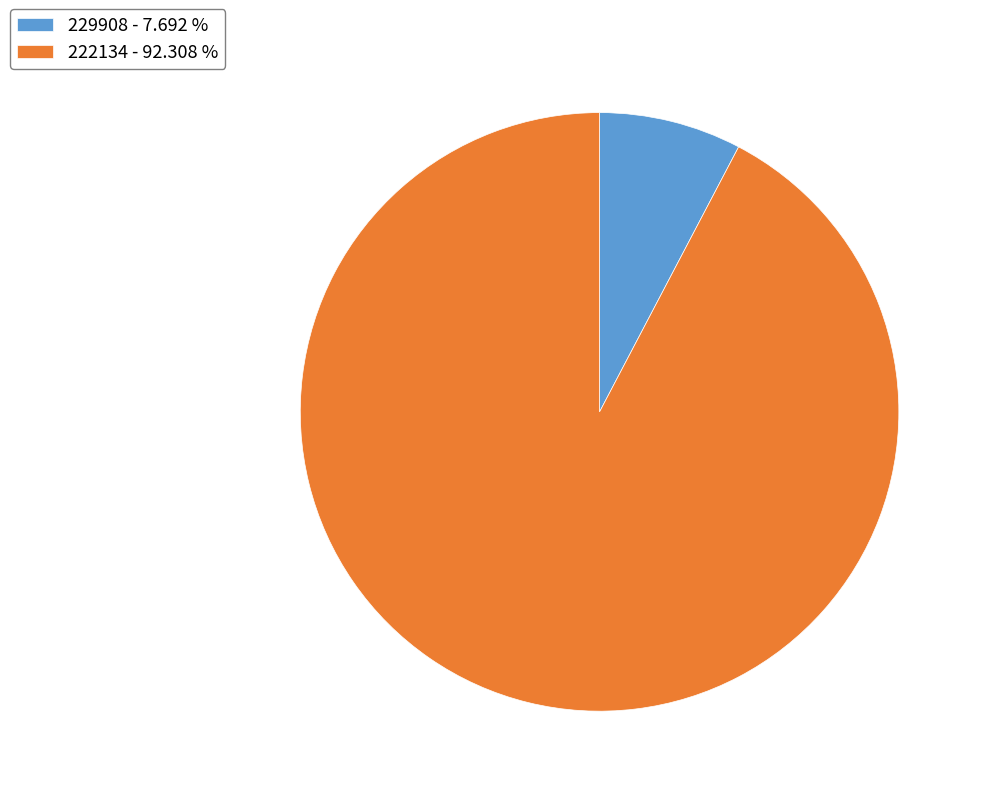

True or false: 229908 accounts for 8% of the total.

True